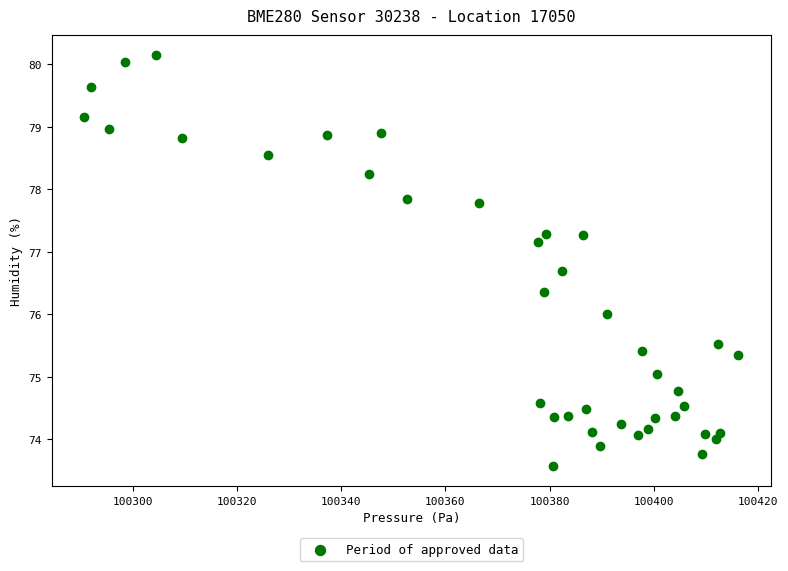

What is the range of Y values (max minus min)?

6.6